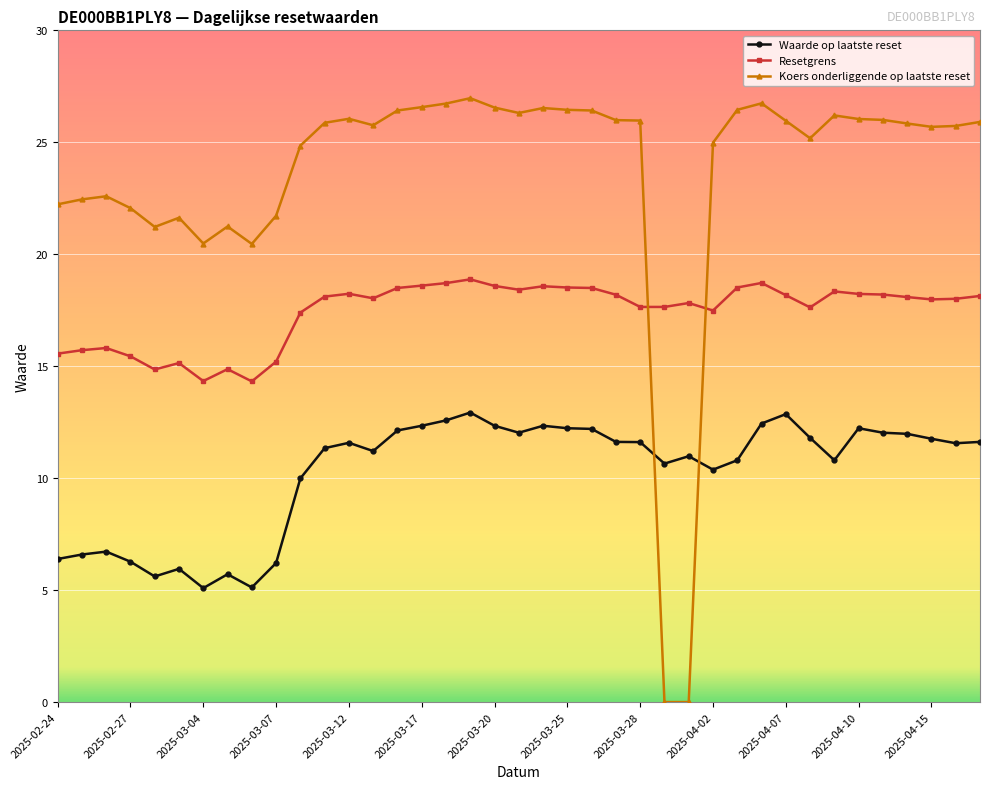

Which series has the widest spread of values?

Koers onderliggende op laatste reset